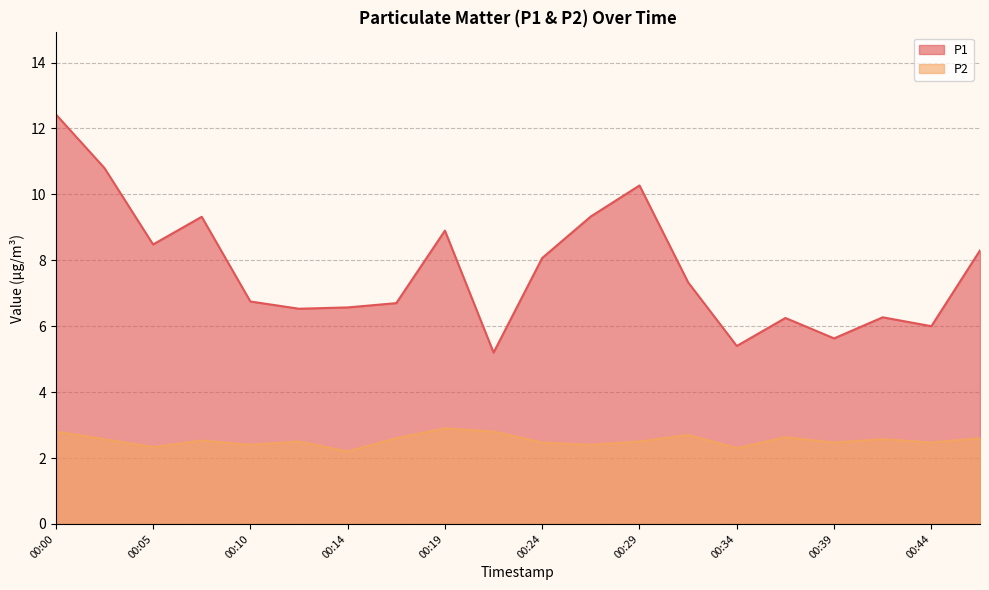

At which category does P1 reach its first local valley?

00:05